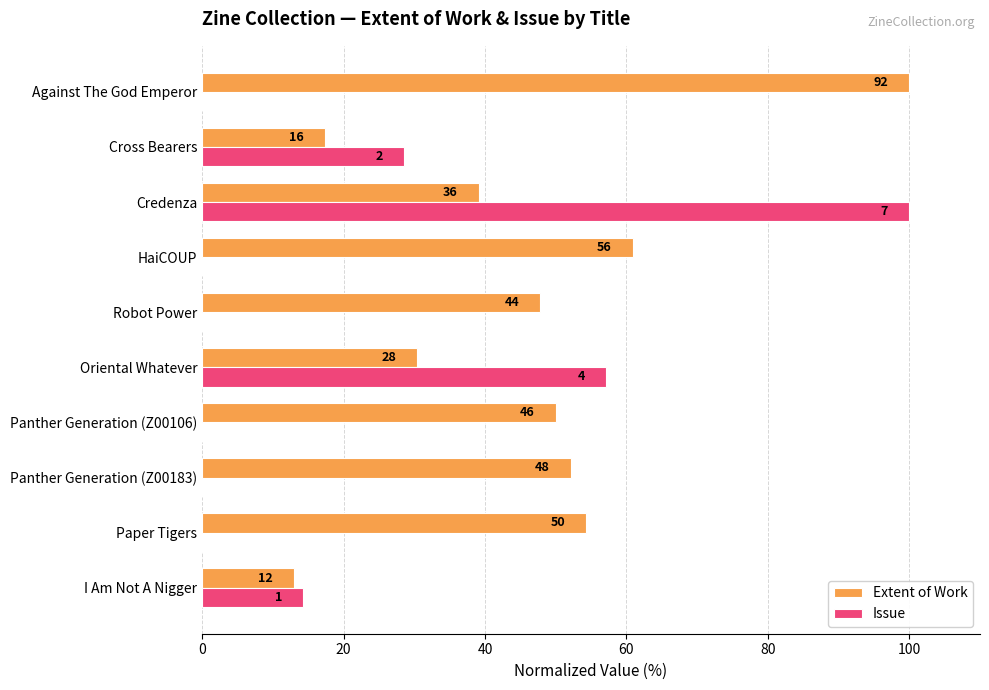

What are all the series names shown in the legend?

Extent of Work, Issue